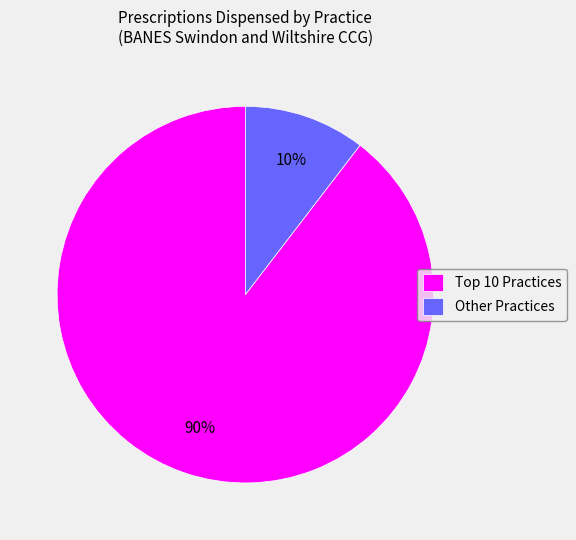

What is the smallest slice in the pie chart?

Other Practices